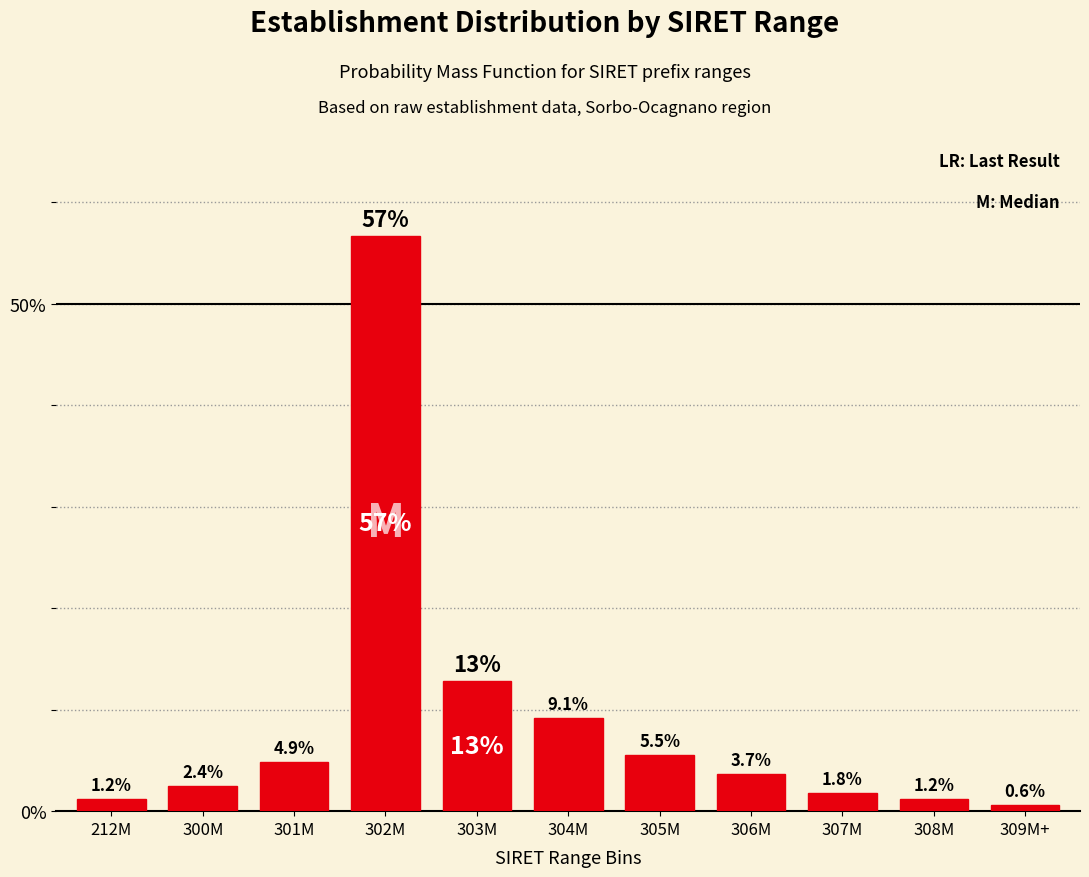

Reading left to right, list all the values displayed in this chart.

1.2	2.4	4.9	56.7	12.8	9.1	5.5	3.7	1.8	1.2	0.6